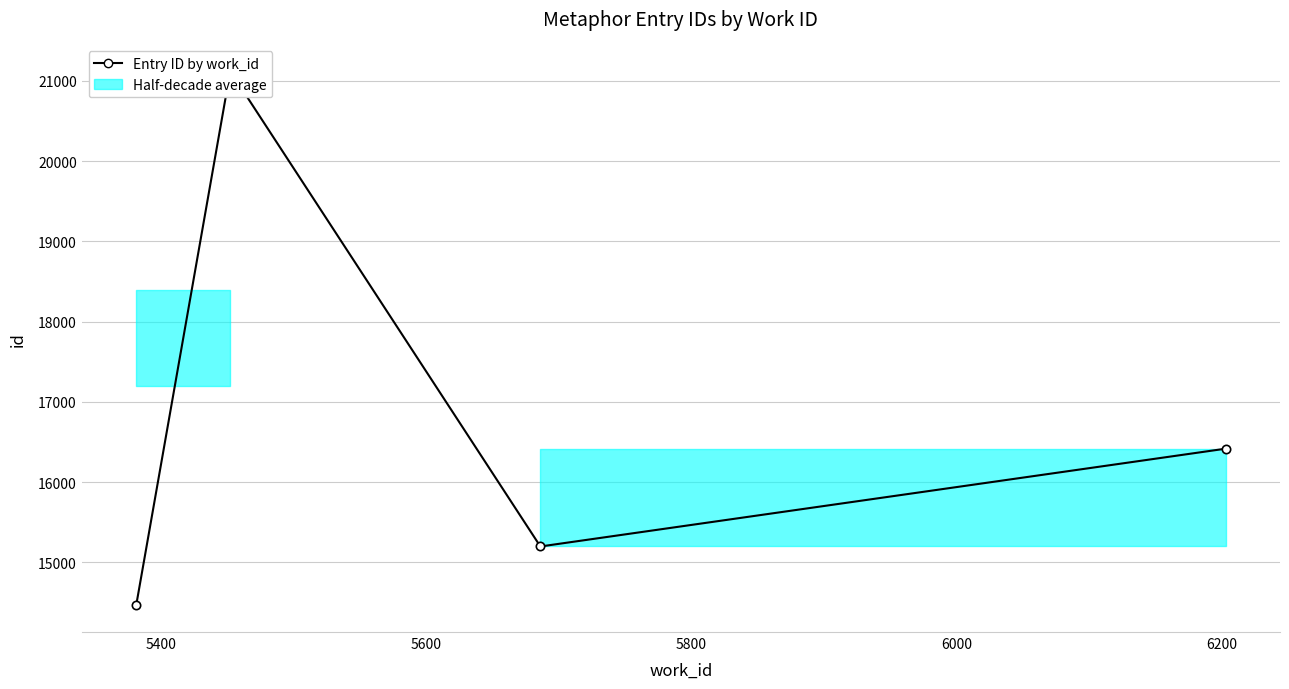

Does the chart display data point markers on the line(s)?

Yes